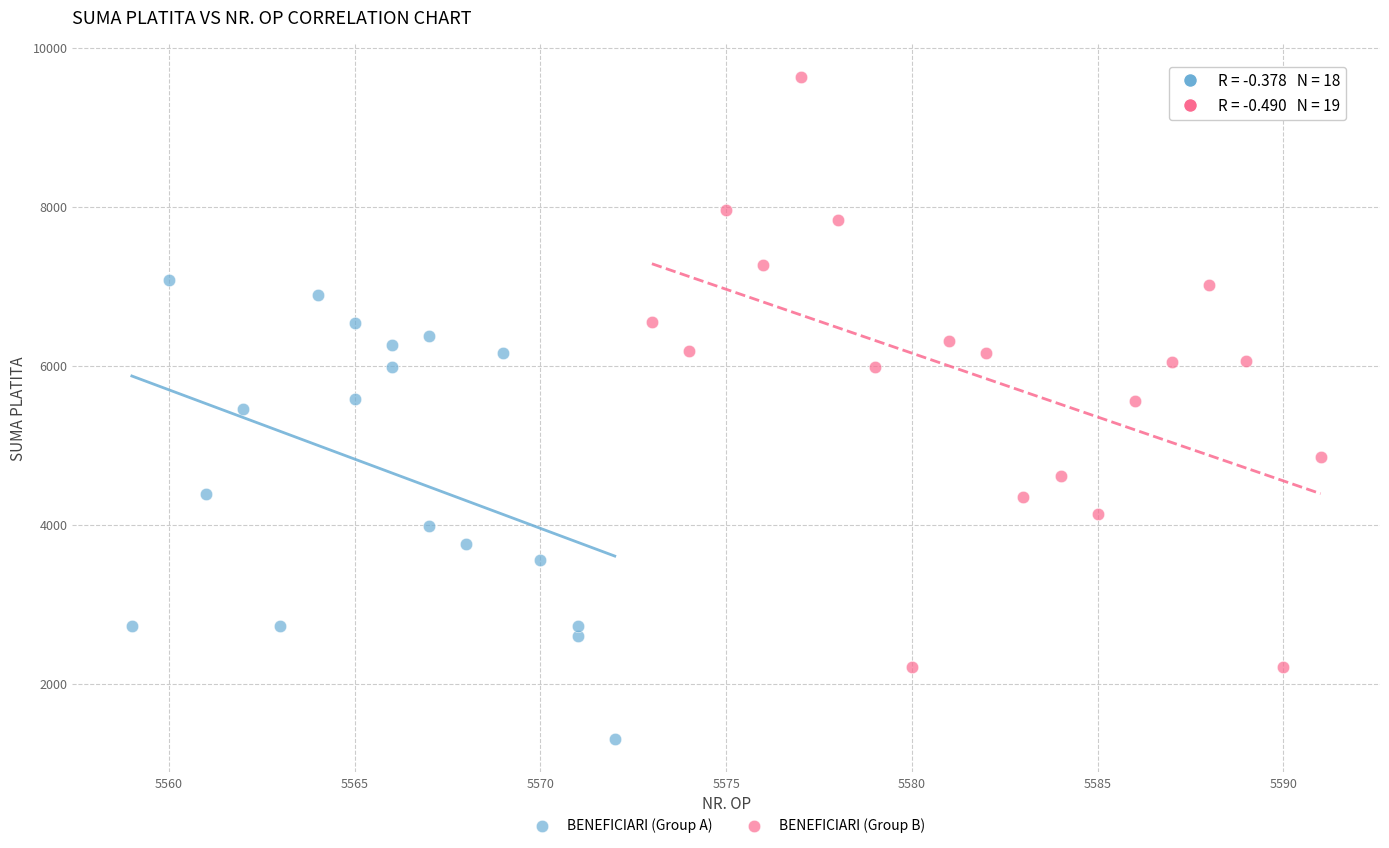

Which series contains the lowest Y value?

BENEFICIARI (Group A)